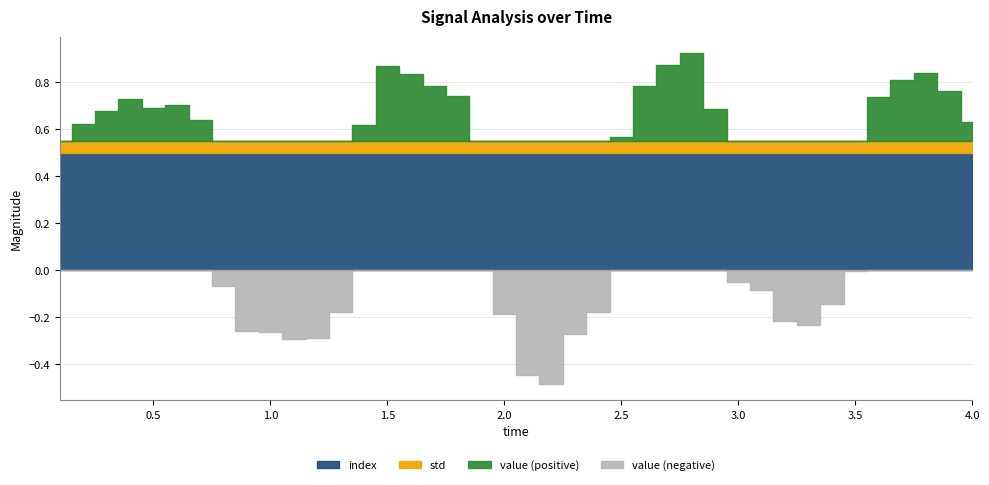

How many interior local peaks does the value series have?

5